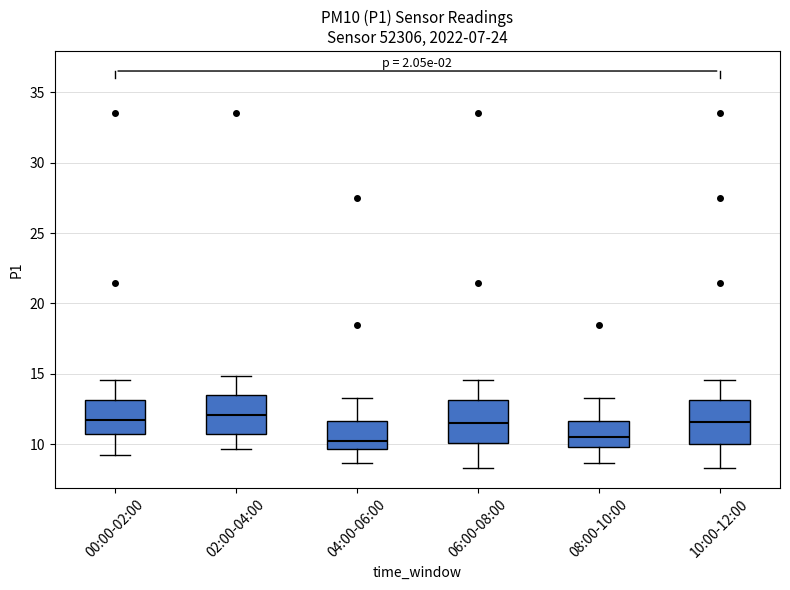

Reading left to right, transcribe this box plot: for each box, give where its median line is, the range the box spans, and where its two whiskers end, as read against the y-axis. The values are not printed on the chart, so give them approximately, as read against the axis.

00:00-02:00: median 12.0, box 11.0 to 13.0, whiskers 9.5 to 14.5
02:00-04:00: median 12.0, box 11.0 to 13.5, whiskers 9.5 to 15.0
04:00-06:00: median 10.5, box 9.5 to 11.5, whiskers 8.5 to 13.5
06:00-08:00: median 11.5, box 10.0 to 13.0, whiskers 8.5 to 14.5
08:00-10:00: median 10.5, box 10.0 to 11.5, whiskers 8.5 to 13.5
10:00-12:00: median 11.5, box 10.0 to 13.0, whiskers 8.5 to 14.5